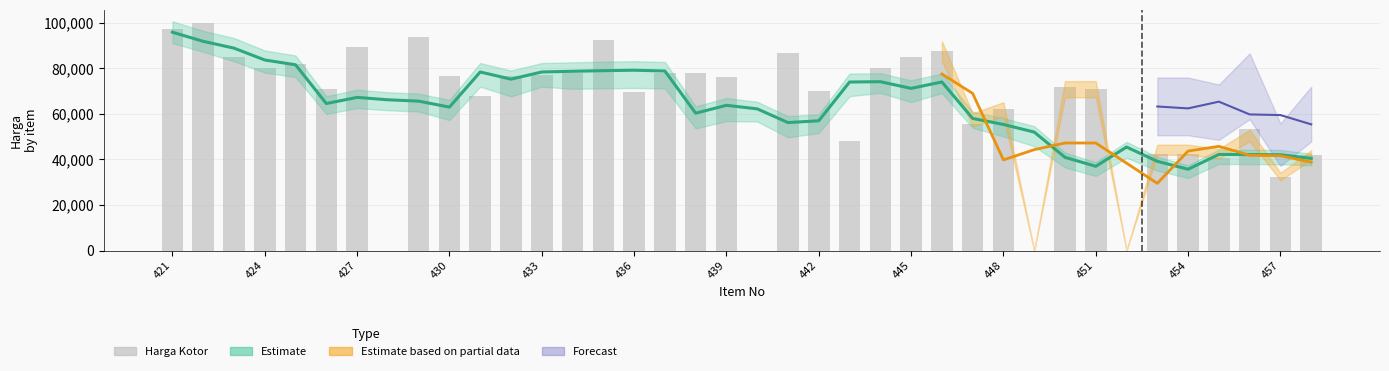

Approximately how many times larger is the value at 14 compared to 424?

0.9